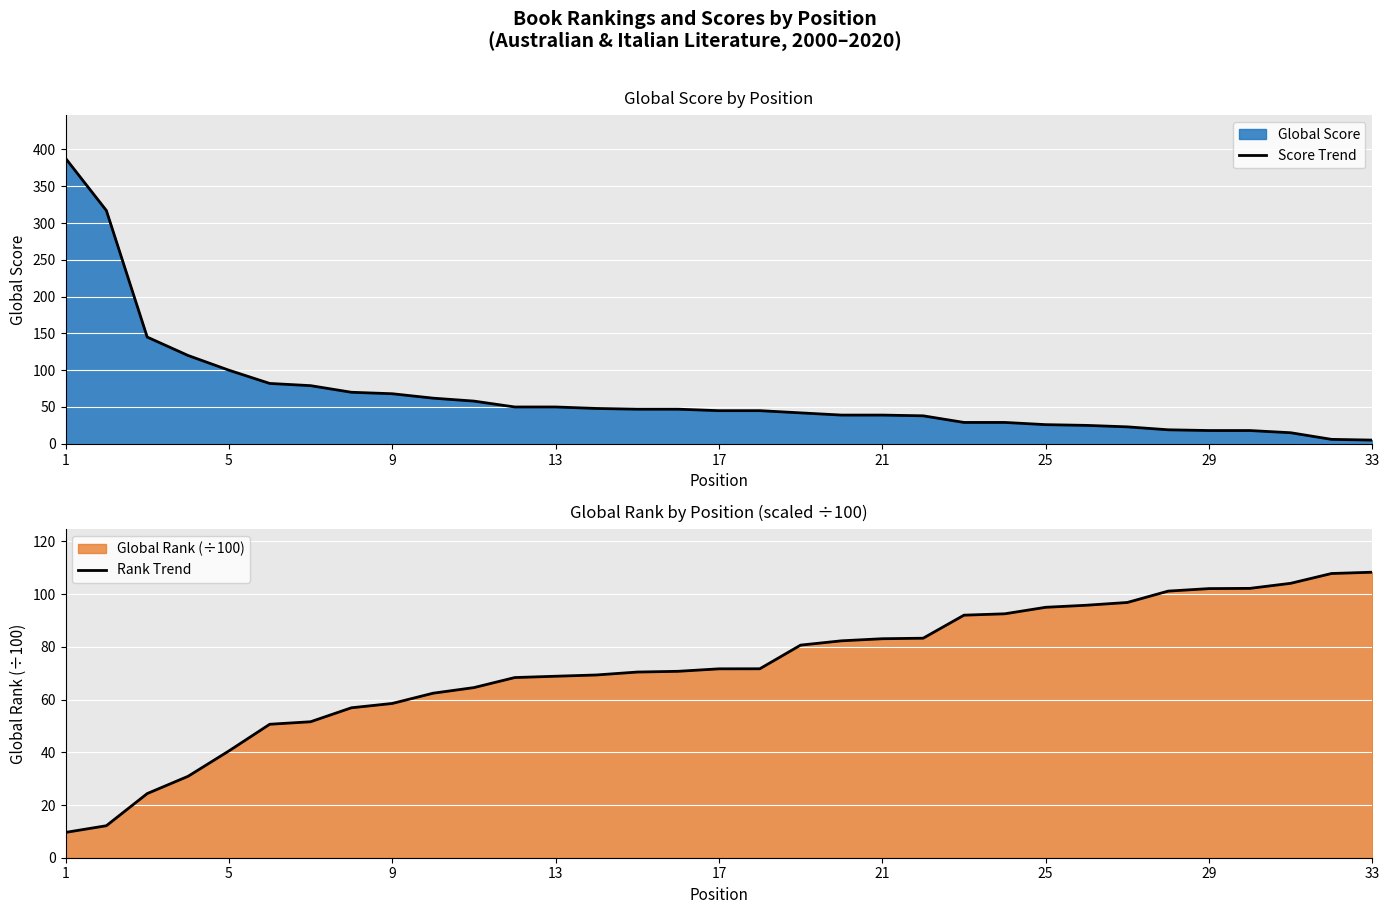

Does the chart display data point markers on the line(s)?

No